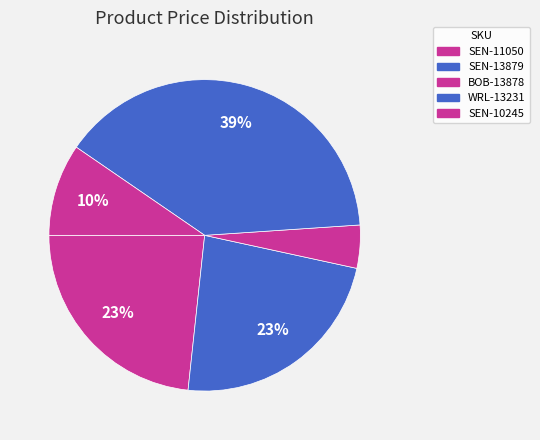

To the nearest percent, what is the average slice percentage?

20%